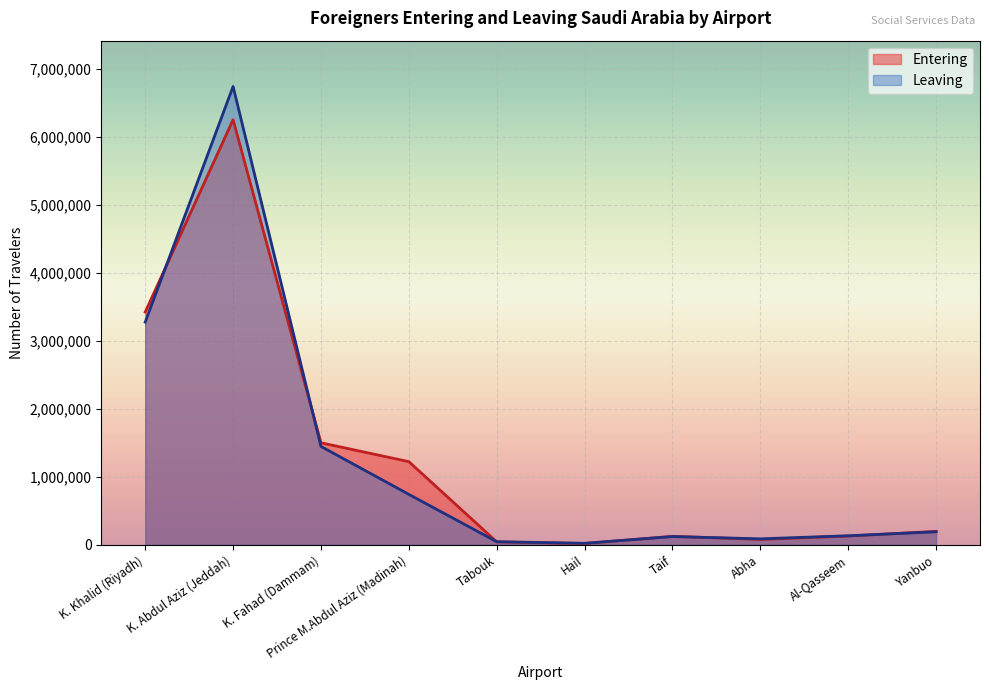

The Entering series shows 65534 at Tabouk. True or false?

False